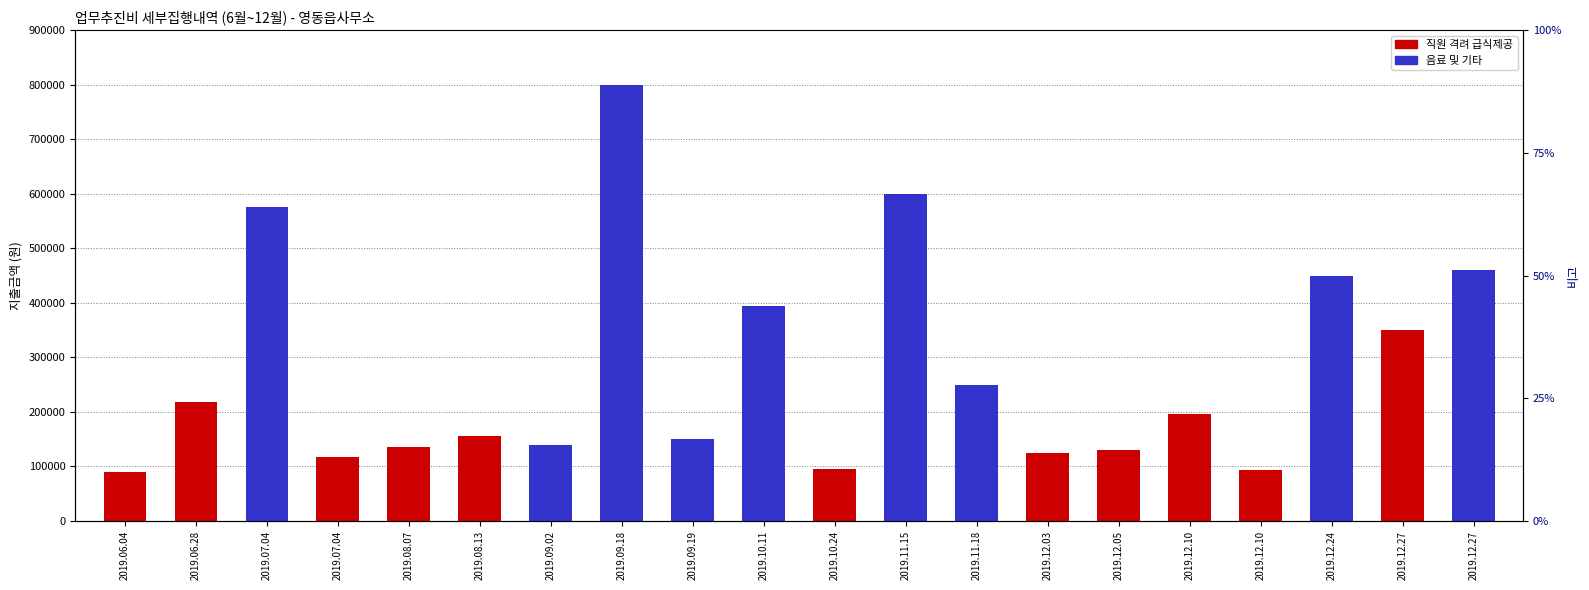

At which label does 음료 및 기타 reach its minimum?

2019.06.04